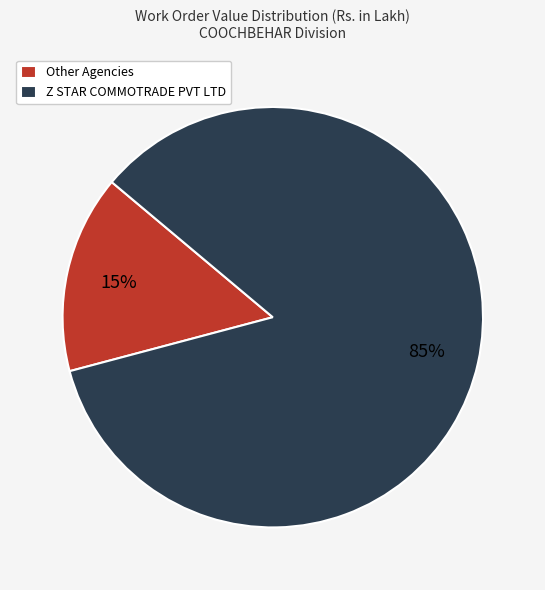

Which has a higher value, Other Agencies or Z STAR COMMOTRADE PVT LTD?

Z STAR COMMOTRADE PVT LTD